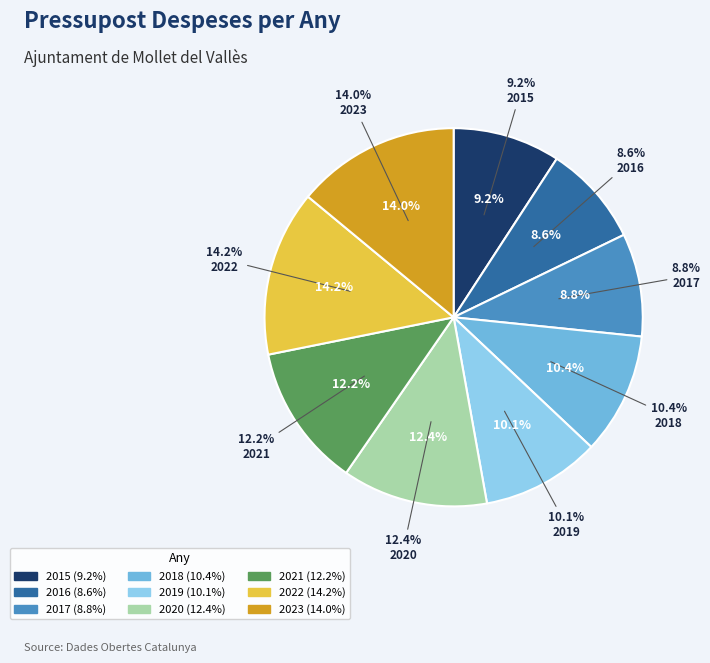

Which slice is the smallest?

2016